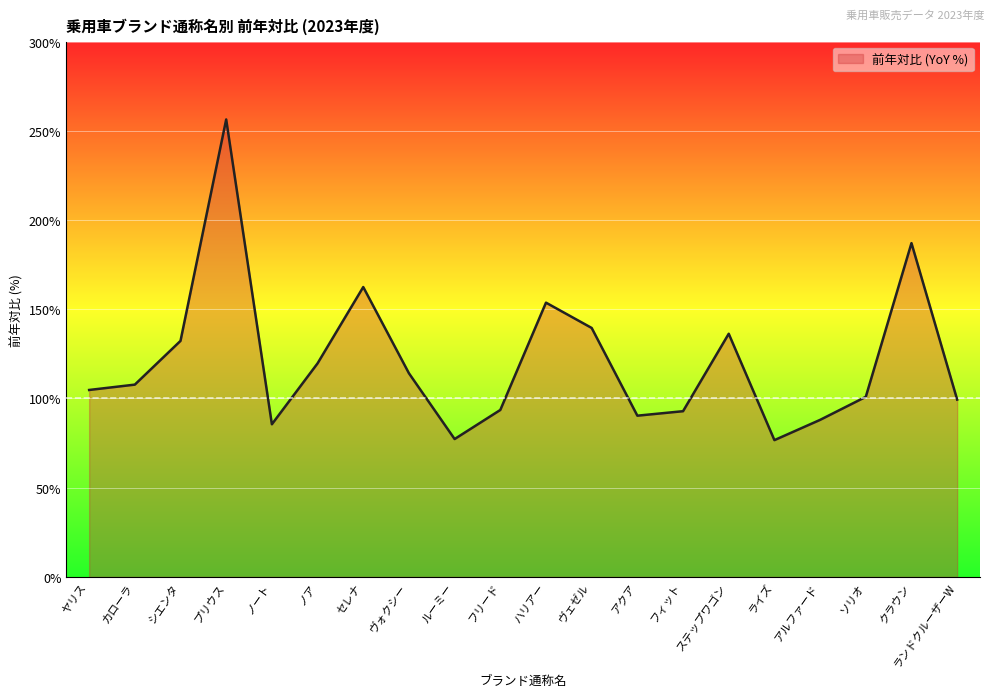

At which category does the data reach its first local valley?

ノート